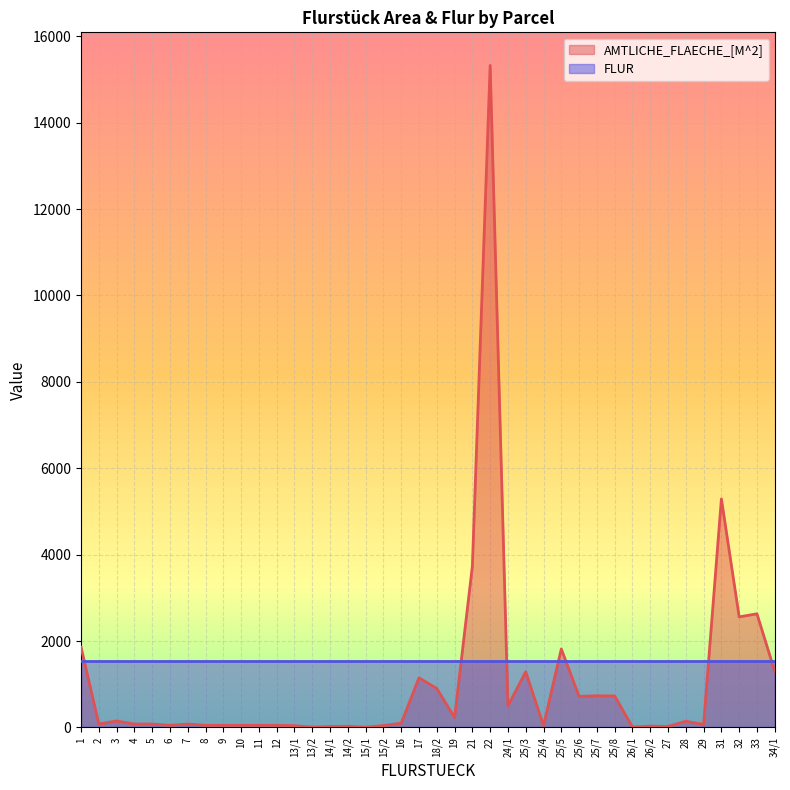

How many interior local valleys (lower than both neighbors) does the data have?

12